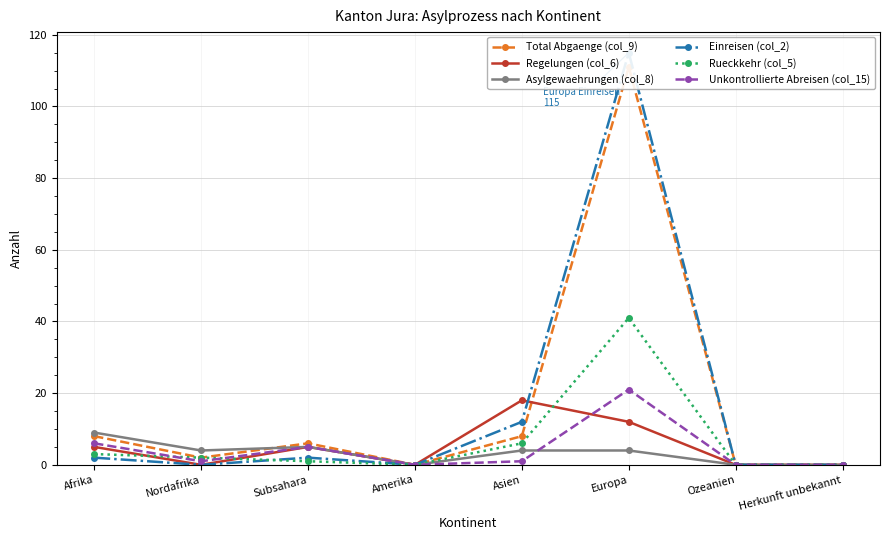

Is the value of Asylgewaehrungen (col_8) at Nordafrika greater than the value of Total Abgaenge (col_9) at Herkunft unbekannt?

Yes